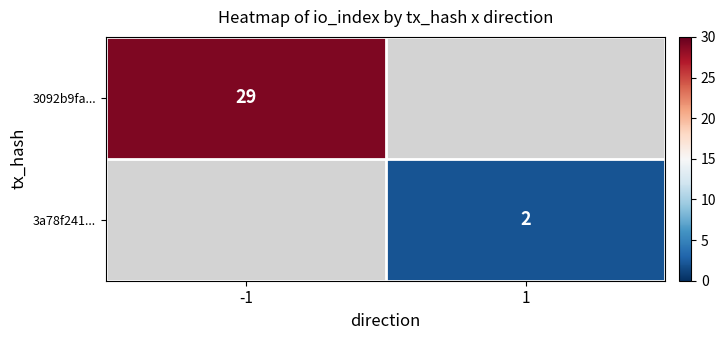

The value of 3092b9fa... at -1 is 29. True or false?

True